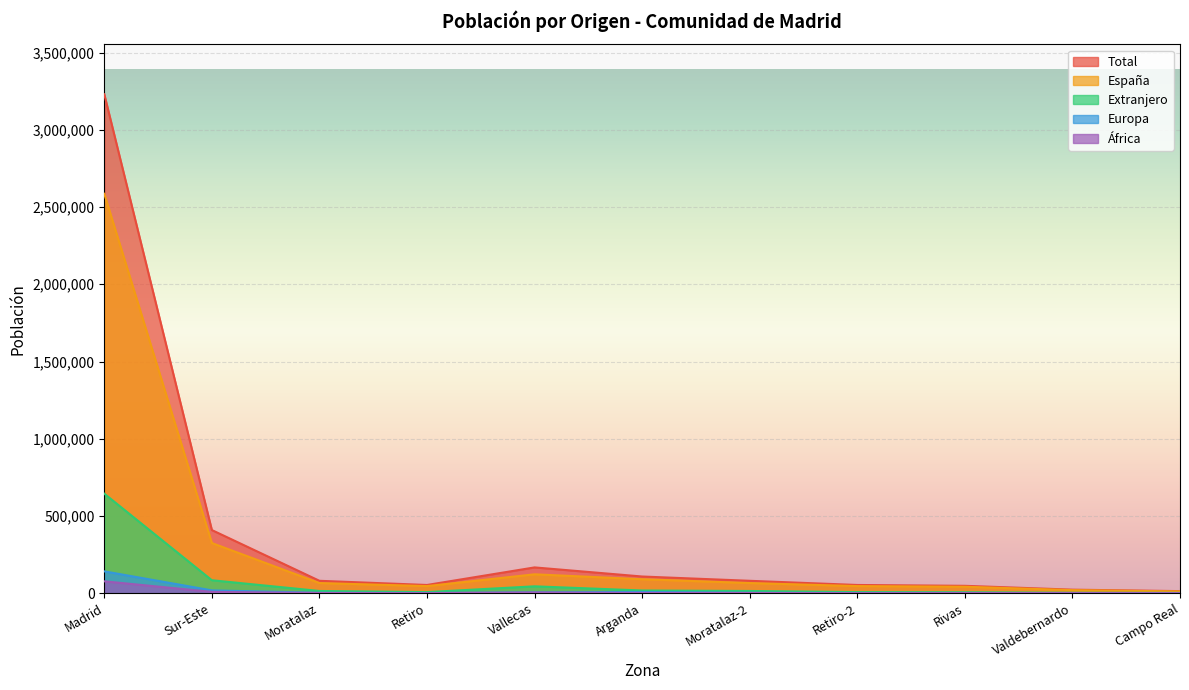

Which category has the highest value in the Total series?

Madrid